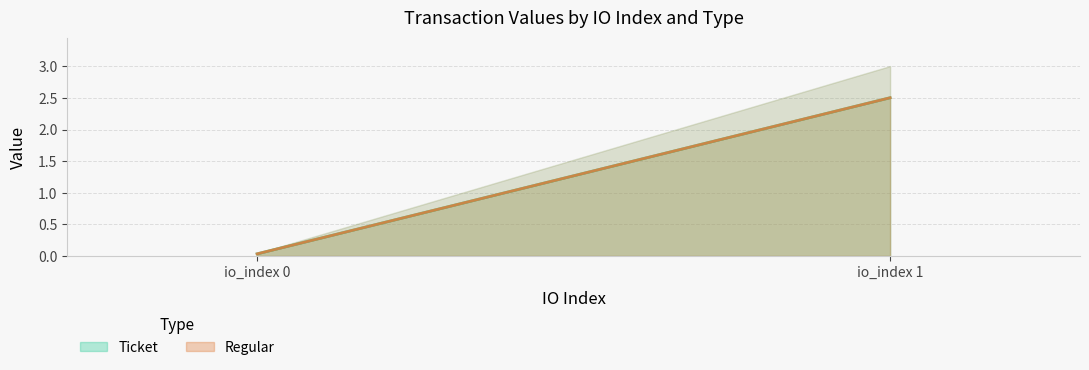

Does the chart display data point markers on the line(s)?

No